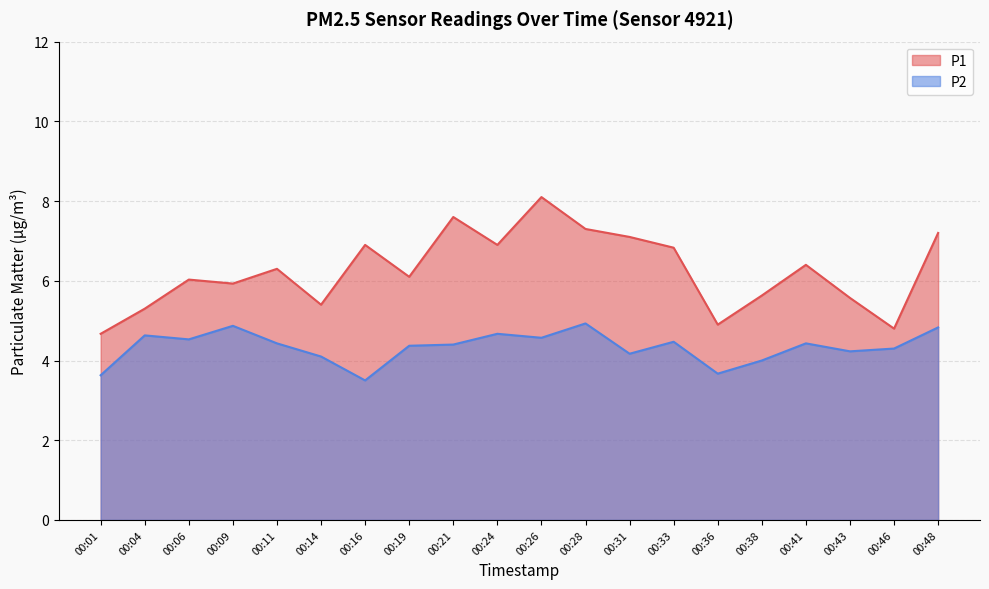

Rank the series by their average value, from highest to lowest.

P1, P2